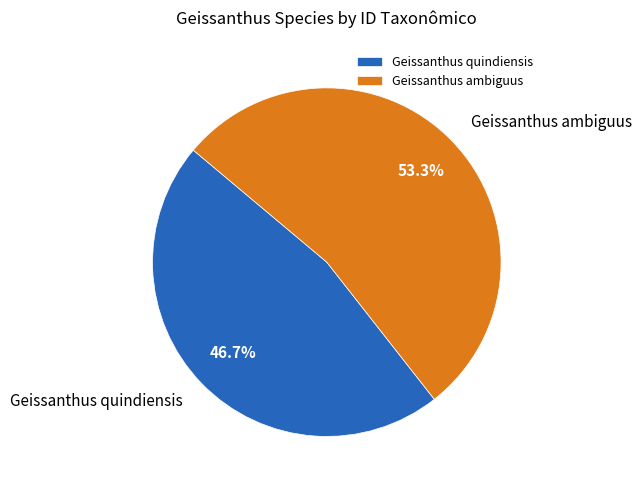

Rank the categories by value from highest to lowest.

Geissanthus ambiguus, Geissanthus quindiensis